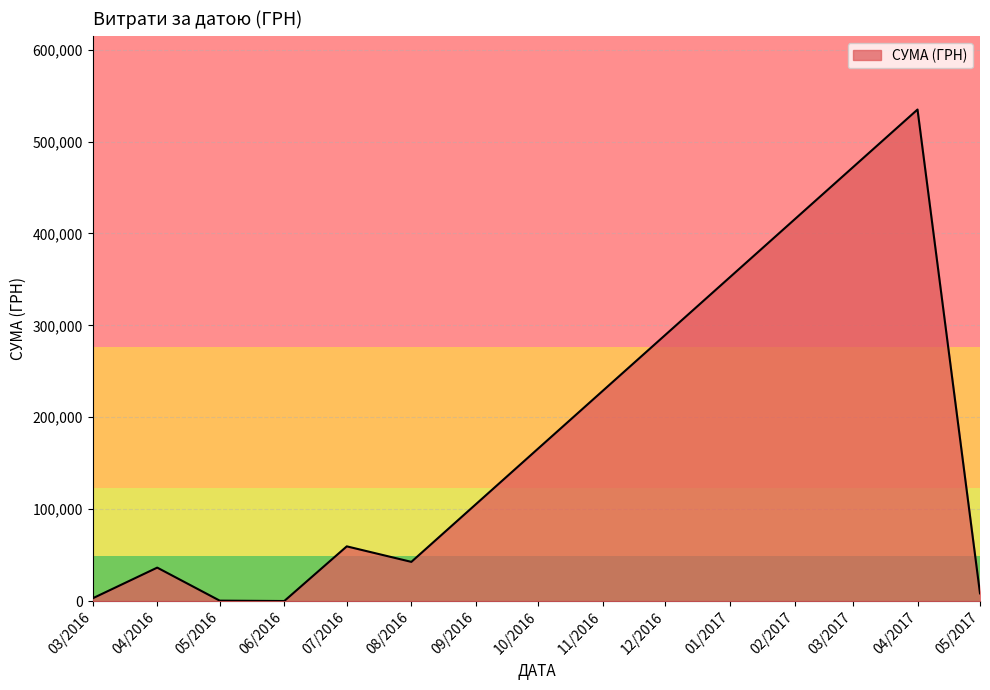

Does the chart have visible grid lines?

Yes